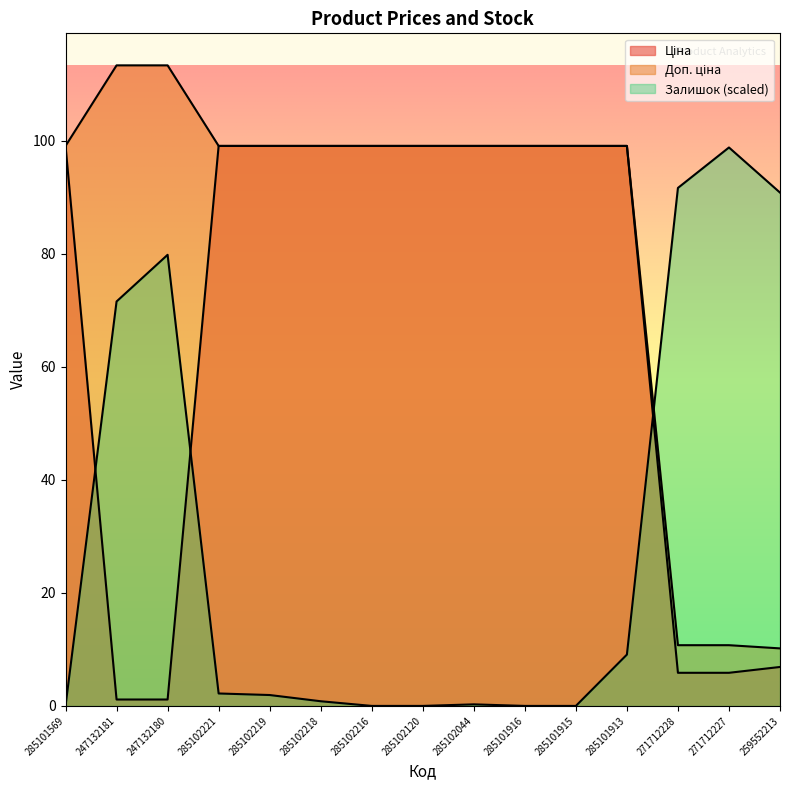

Does the chart have visible grid lines?

No